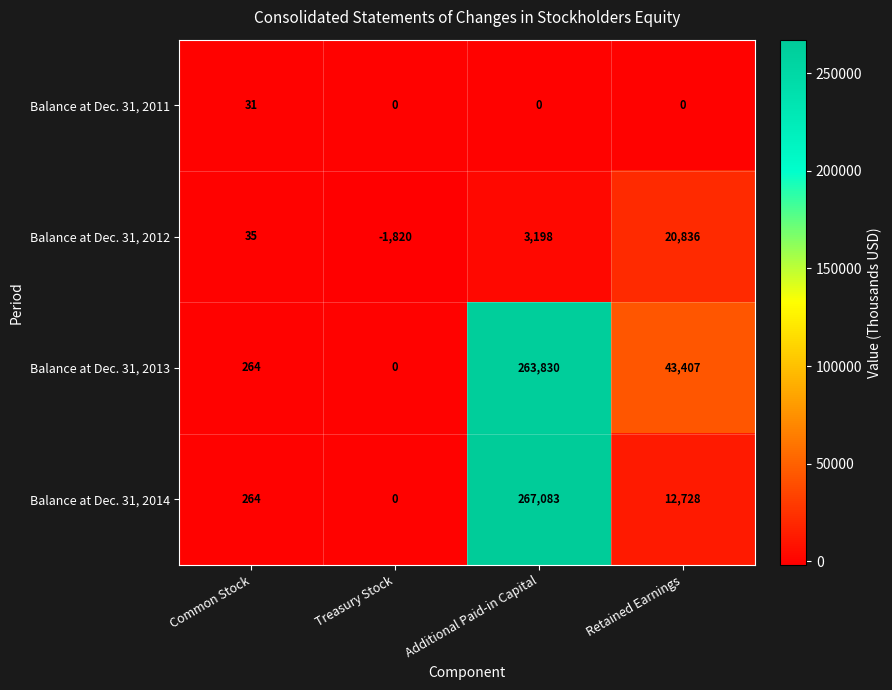

How many categories are shown in the chart?

4